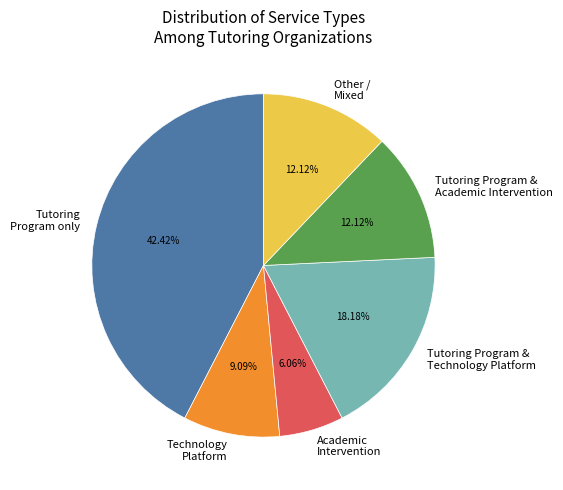

Which category has the smallest portion of the pie?

Academic Intervention